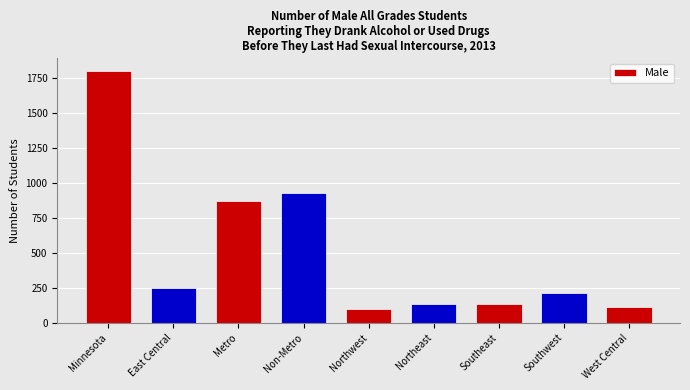

Where is the data nearest to the value 947?

Non-Metro